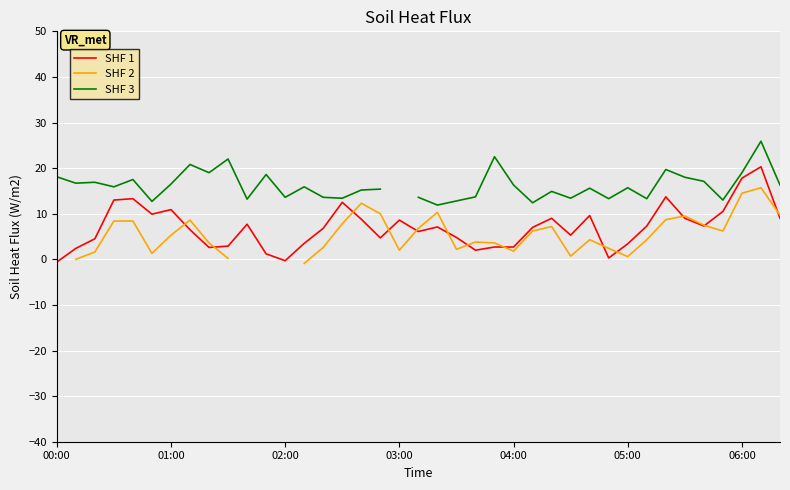

How many interior local valleys does the SHF 3 series have?

13